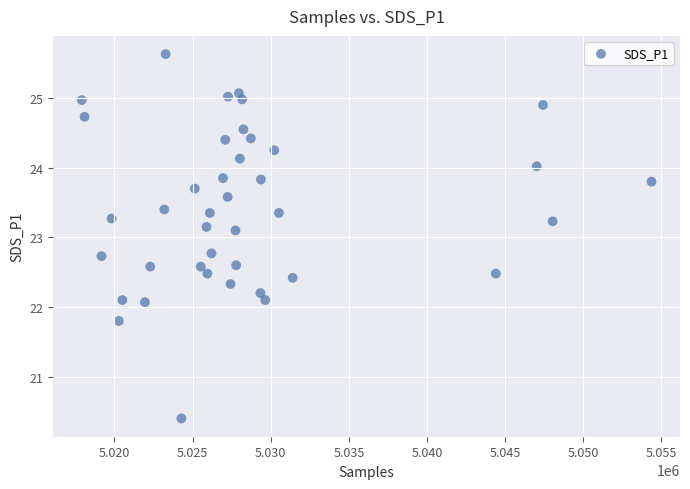

What is the range of Y values (max minus min)?

5.2